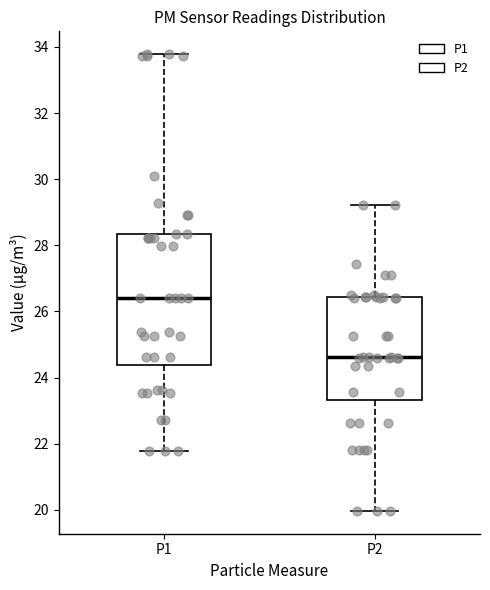

Which box is the tallest, from its lower edge to its upper edge?

P1